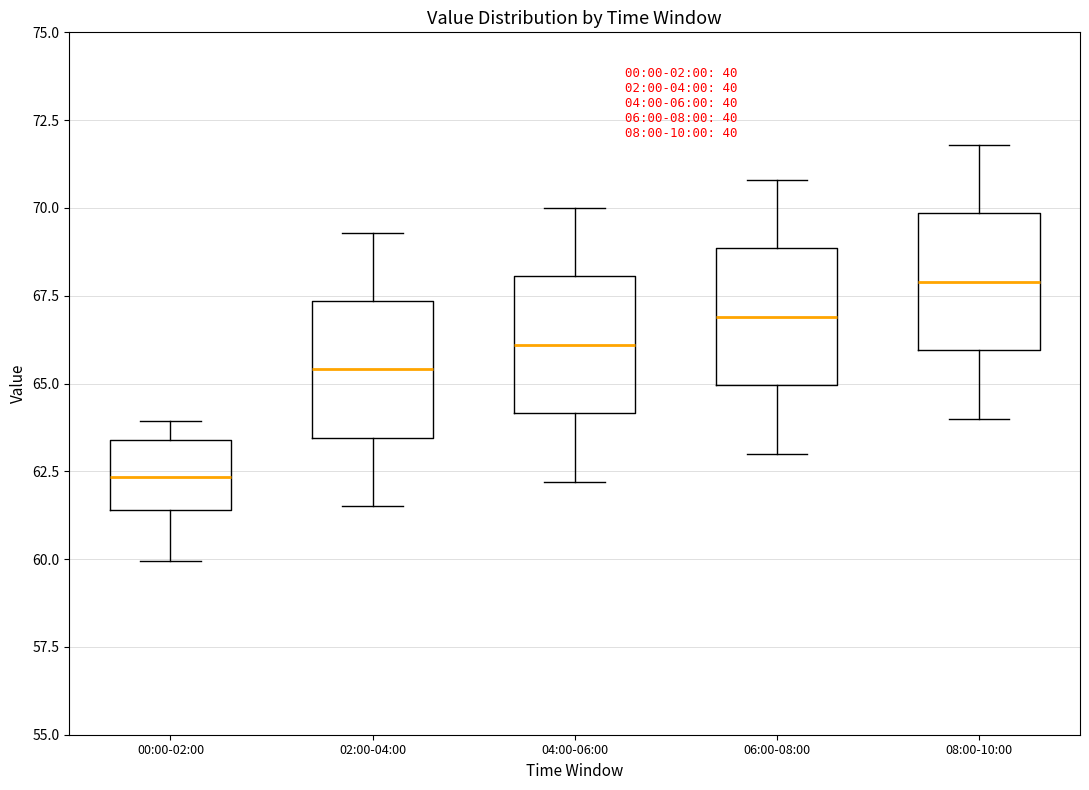

Reading left to right, read every box against the y-axis: the position of its median line, the range the box covers, and the ends of its whiskers. The values are not printed on the chart, so give them approximately, as read against the axis.

00:00-02:00: median 62.5, box 61.5 to 63.5, whiskers 60.0 to 64.0
02:00-04:00: median 65.5, box 63.5 to 67.5, whiskers 61.5 to 69.5
04:00-06:00: median 66.0, box 64.0 to 68.0, whiskers 62.0 to 70.0
06:00-08:00: median 67.0, box 65.0 to 69.0, whiskers 63.0 to 71.0
08:00-10:00: median 68.0, box 66.0 to 70.0, whiskers 64.0 to 72.0